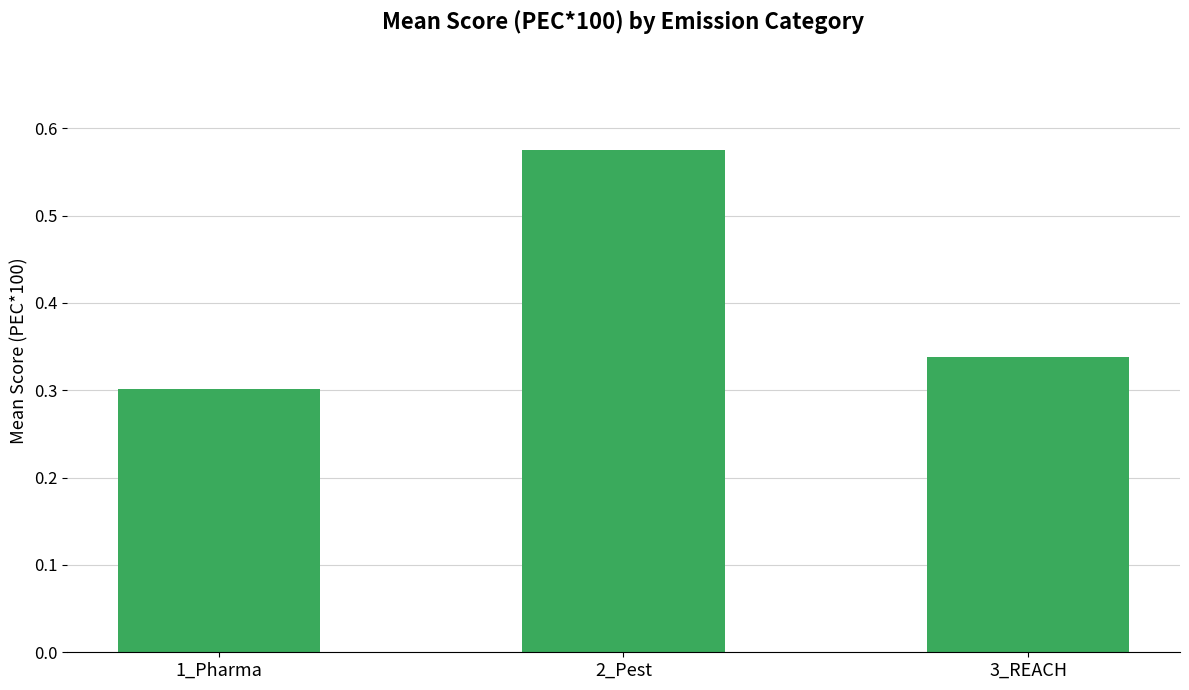

List the labels in order of value, largest first.

2_Pest, 3_REACH, 1_Pharma